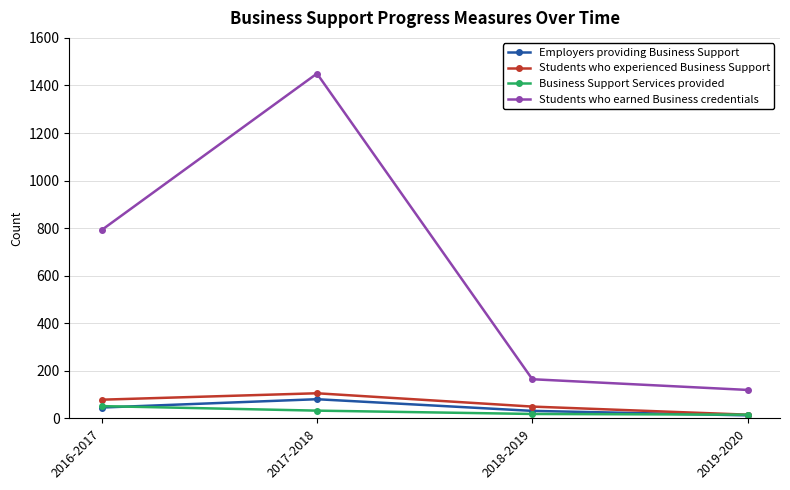

The value of Students who earned Business credentials at 2017-2018 is 531. True or false?

False